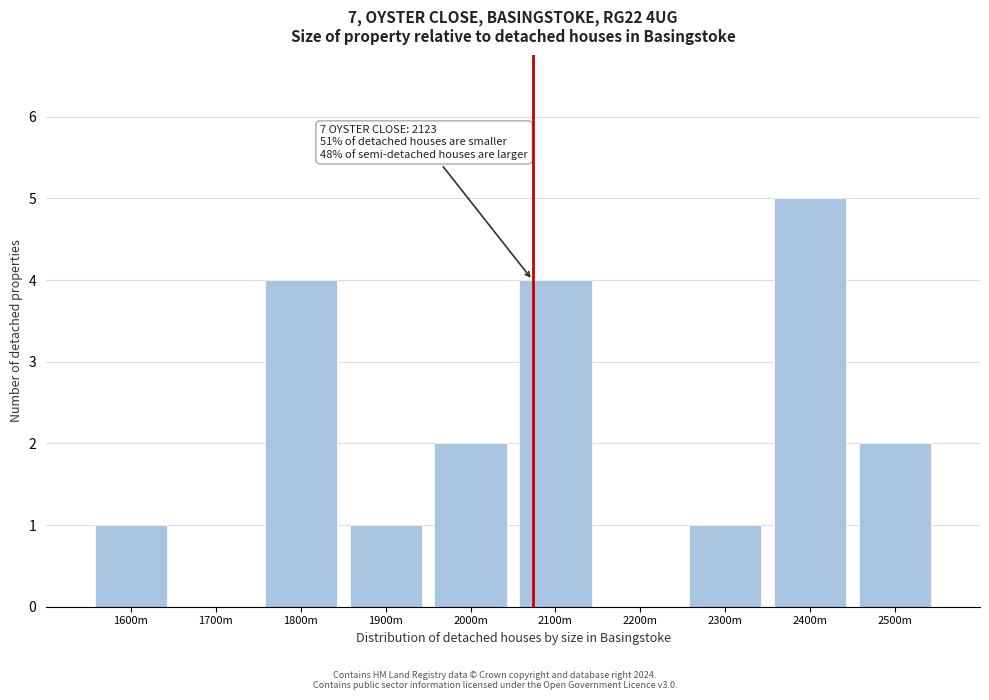

Reading left to right, what are all the values shown in this chart?

1600m=1	1700m=0	1800m=4	1900m=1	2000m=2	2100m=4	2200m=0	2300m=1	2400m=5	2500m=2